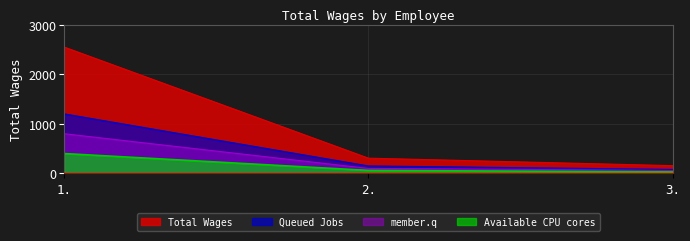

What is the maximum value shown in the chart?

2547